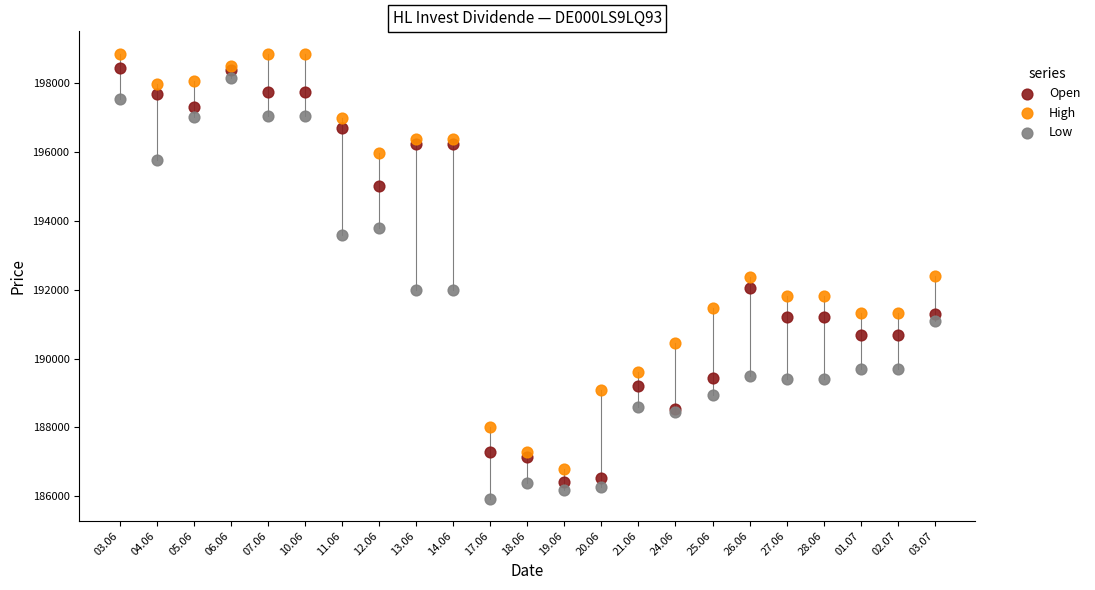

Which series contains the lowest Y value?

Low